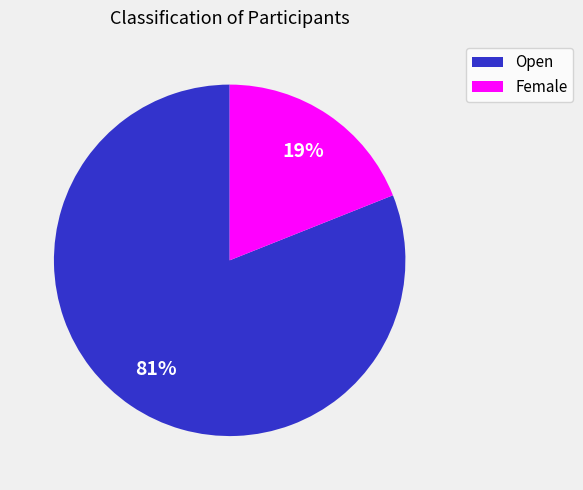

Count the number of slices in the pie.

2